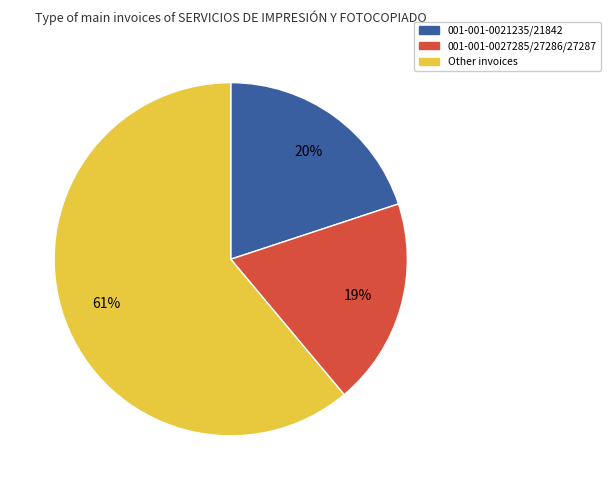

Count the number of slices in the pie.

3